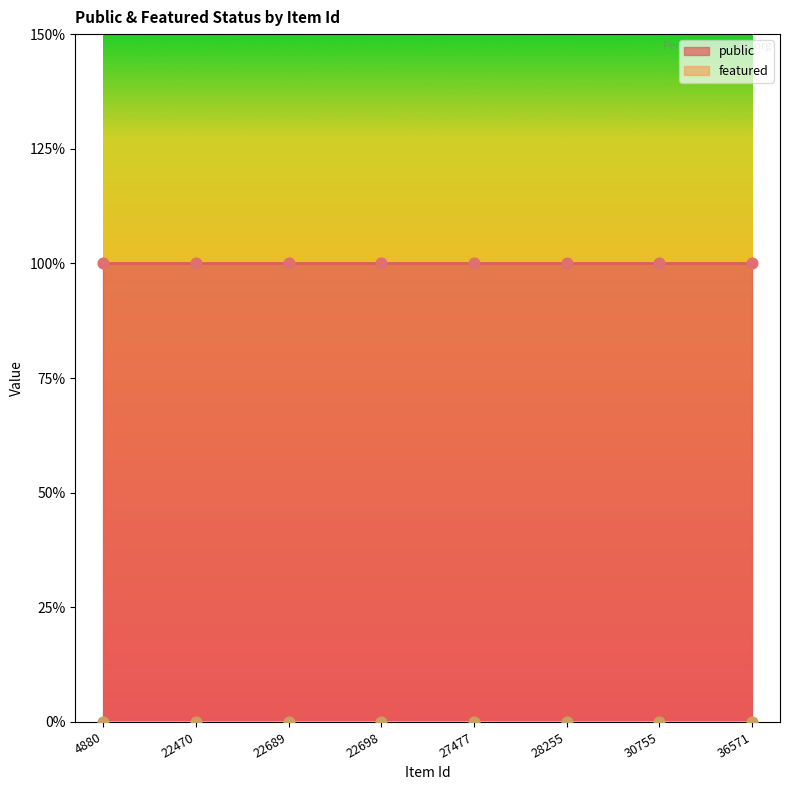

At how many categories does at least one series exceed 0?

8